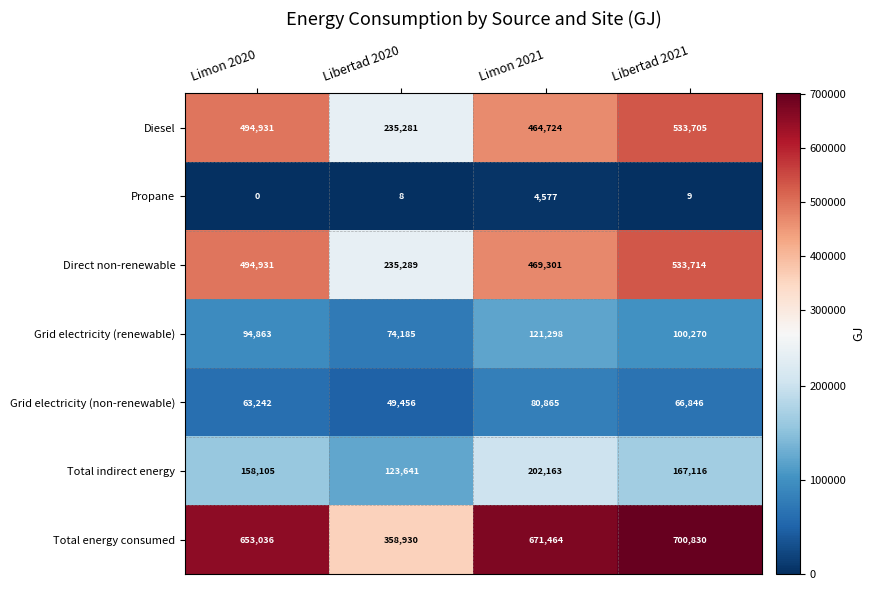

At which label does Grid electricity (non-renewable) first exceed 66846?

Limon 2021